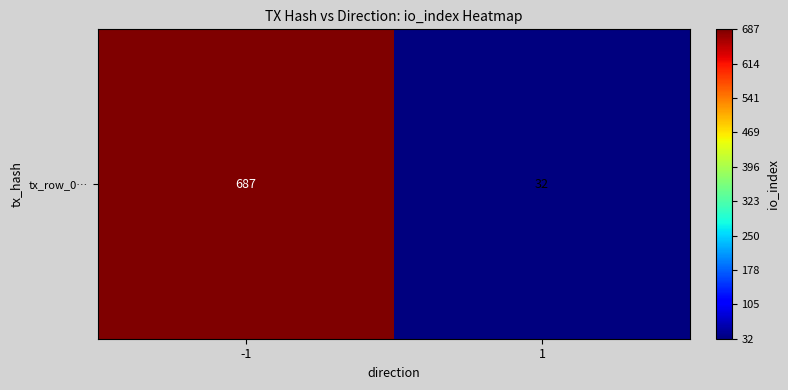

What is the sum of the values at -1 and 1?

719